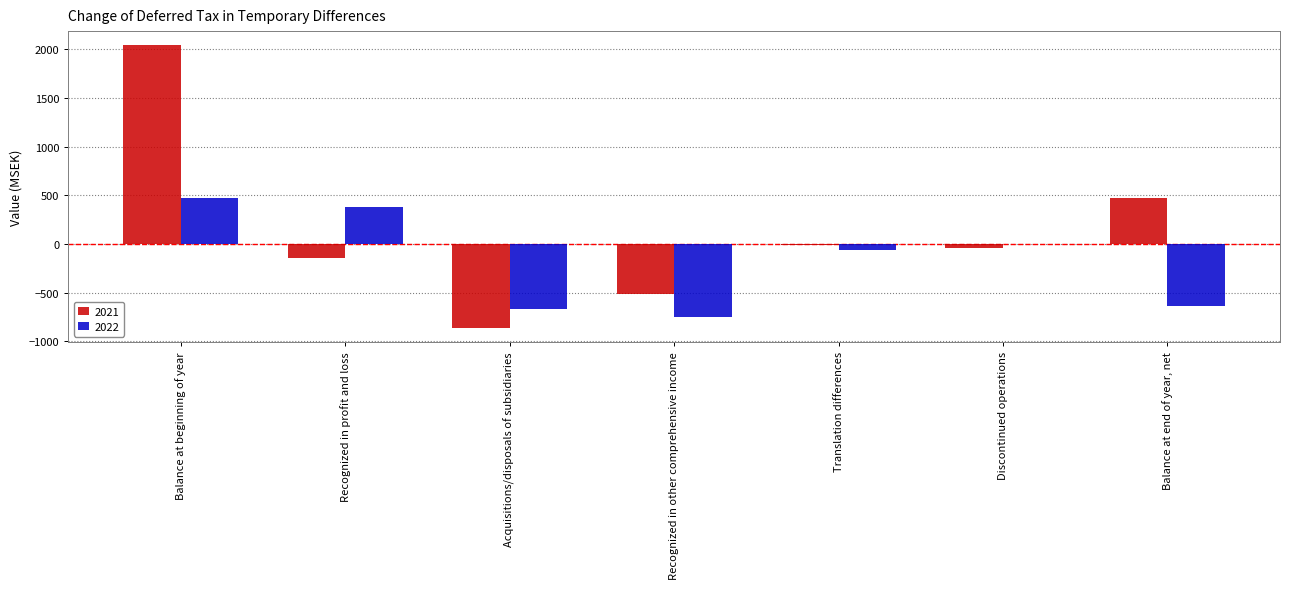

How many data points does each series have?

7